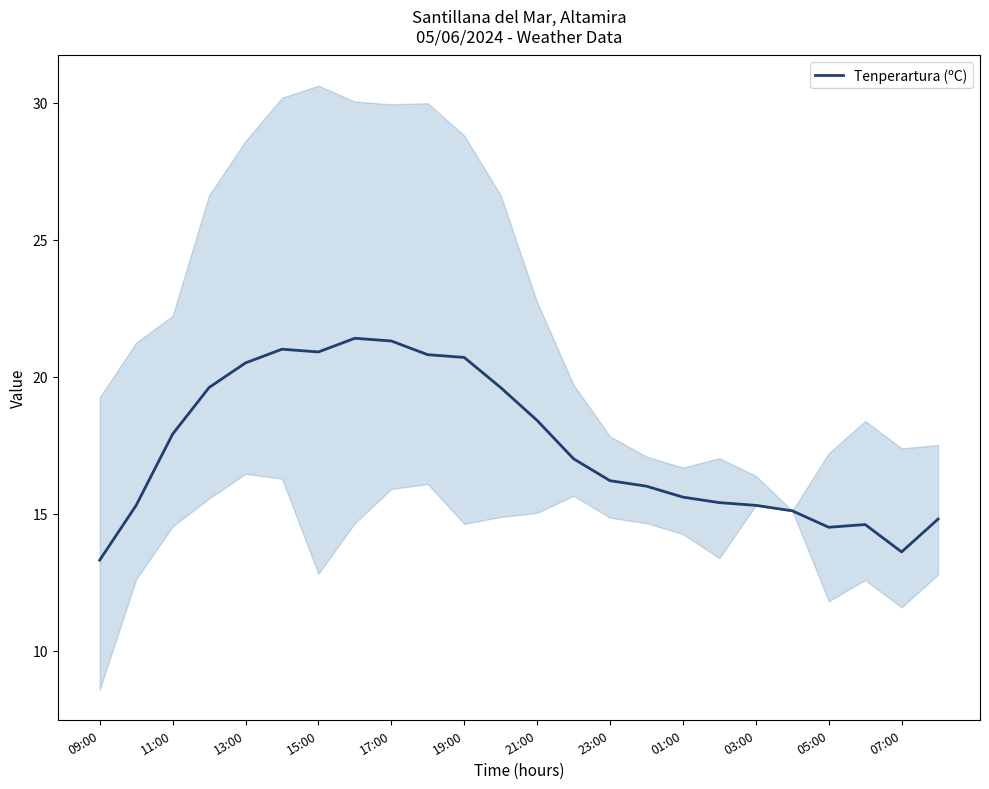

How many values exceed 17?

11